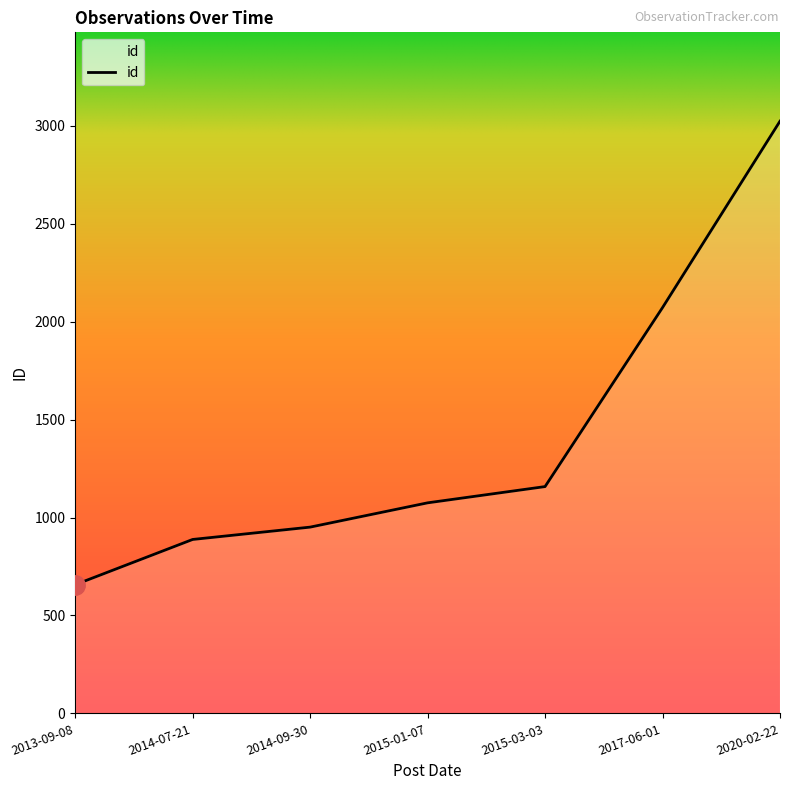

List the labels in order of value, largest first.

2020-02-22, 2017-06-01, 2015-03-03, 2015-01-07, 2014-09-30, 2014-07-21, 2013-09-08